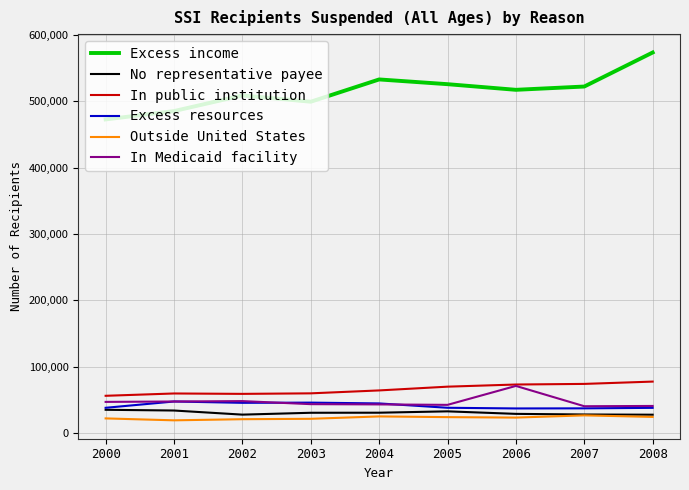

Is the value of Outside United States at 2002 greater than the value of In public institution at 2004?

No